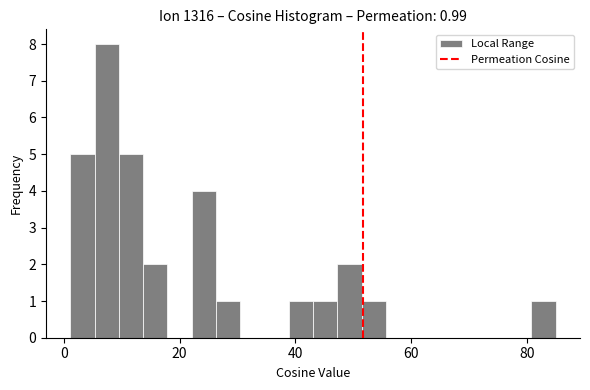

Around what value on the x-axis is the tallest bar? Give the approximate position of its centre, as read against the axis.

8